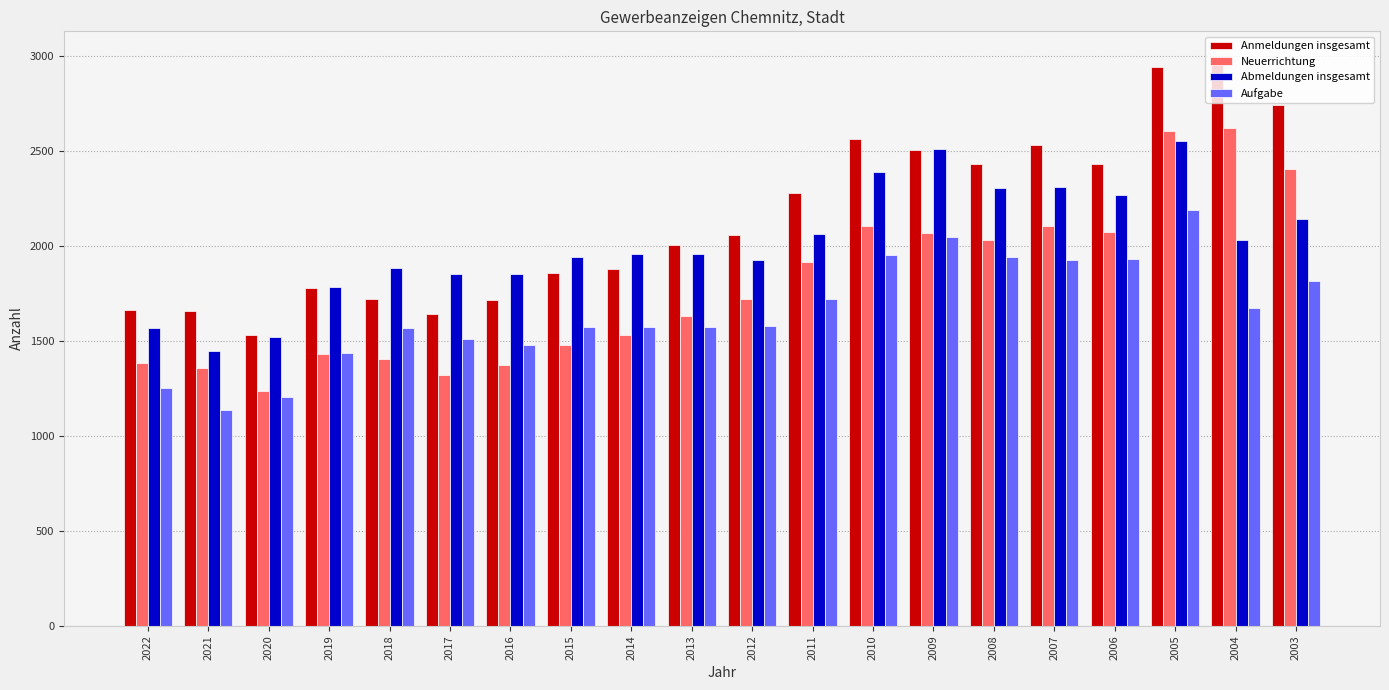

Rank the series by their average value, from lowest to highest.

Aufgabe, Neuerrichtung, Abmeldungen insgesamt, Anmeldungen insgesamt